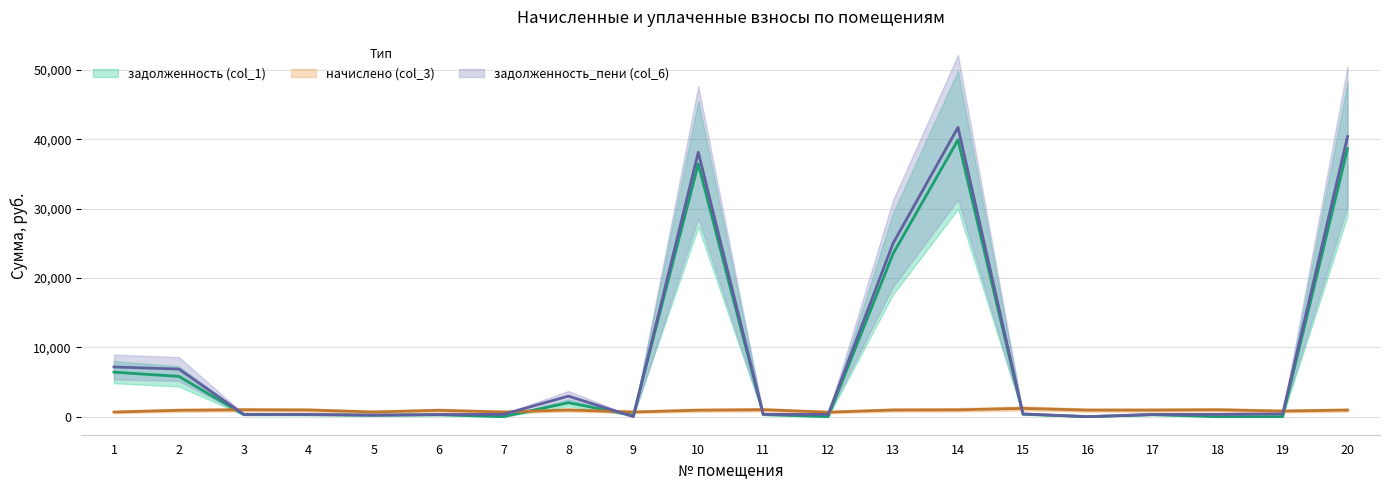

How many data points in задолженность (col_1) are less than 295?

10